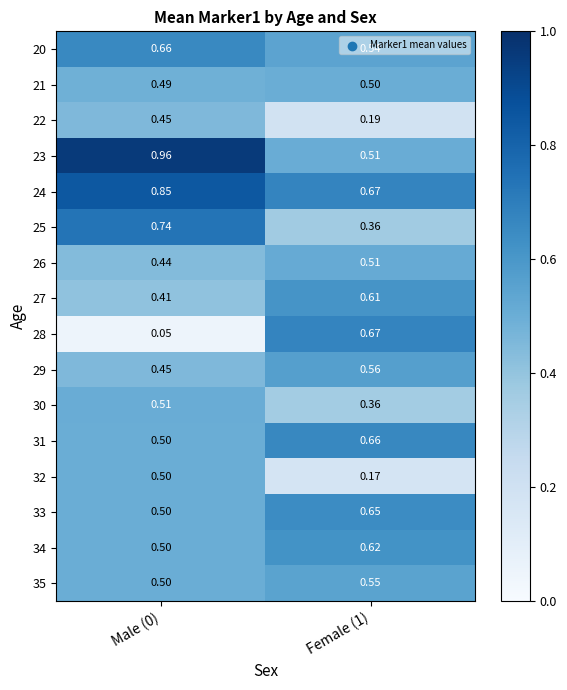

Is the value of 20 at Male (0) greater than the value of 23 at Male (0)?

No